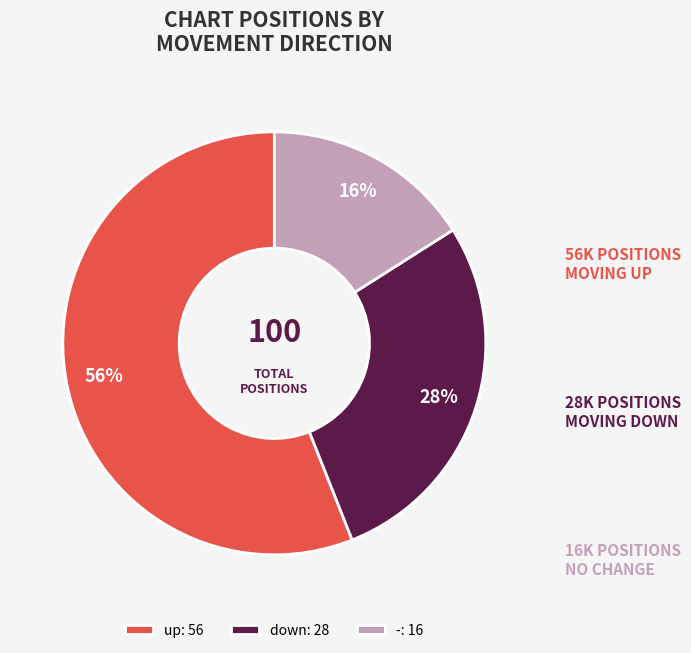

How many slices are in this pie chart?

3